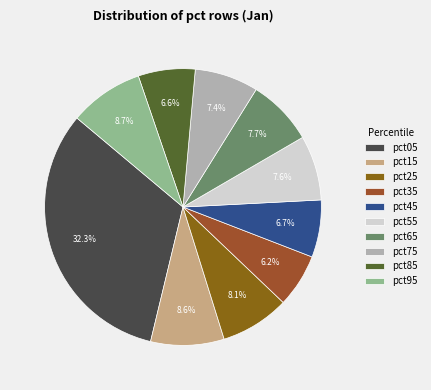

To the nearest percent, what percentage of the pie is pct75?

7%